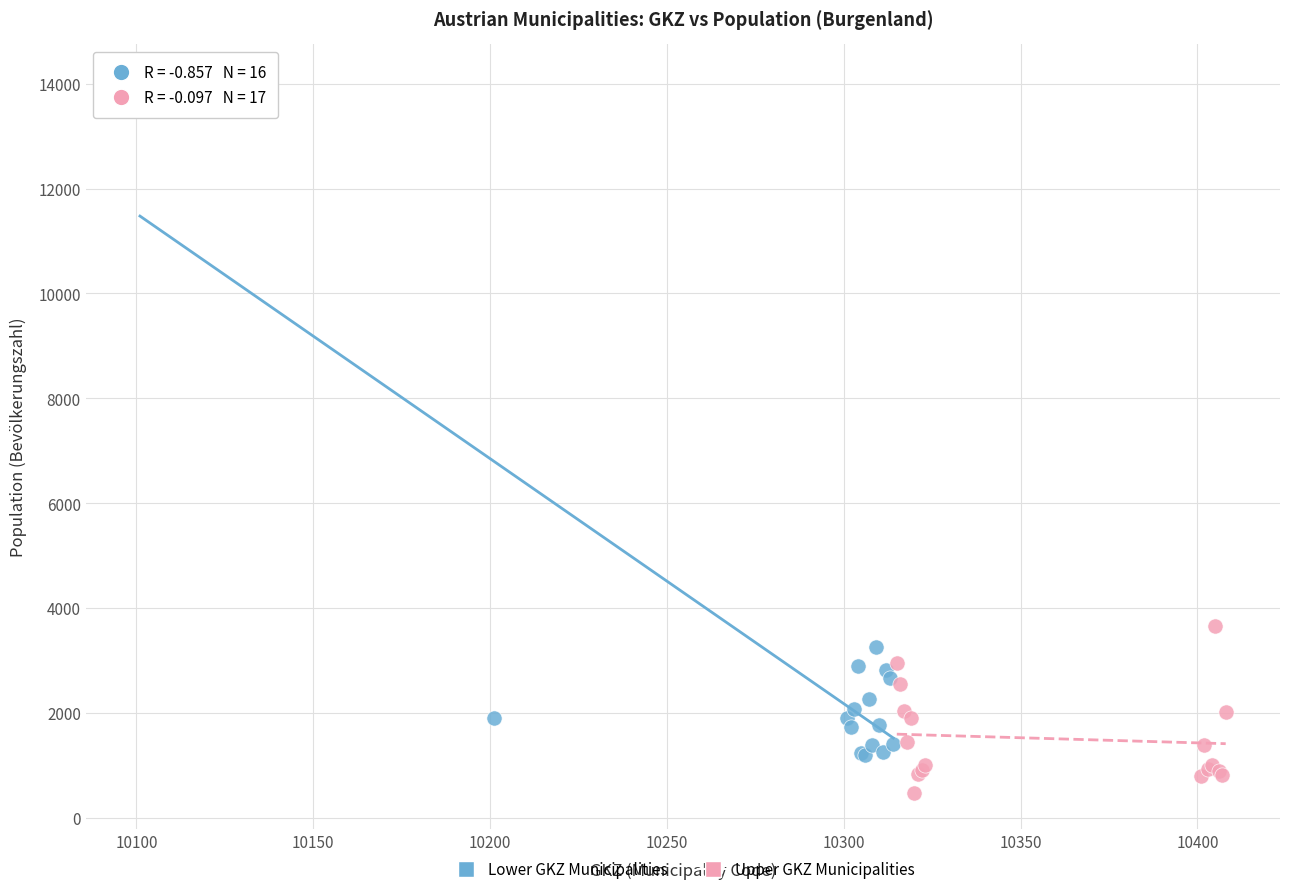

Which series reaches the maximum Y coordinate?

Lower GKZ Municipalities